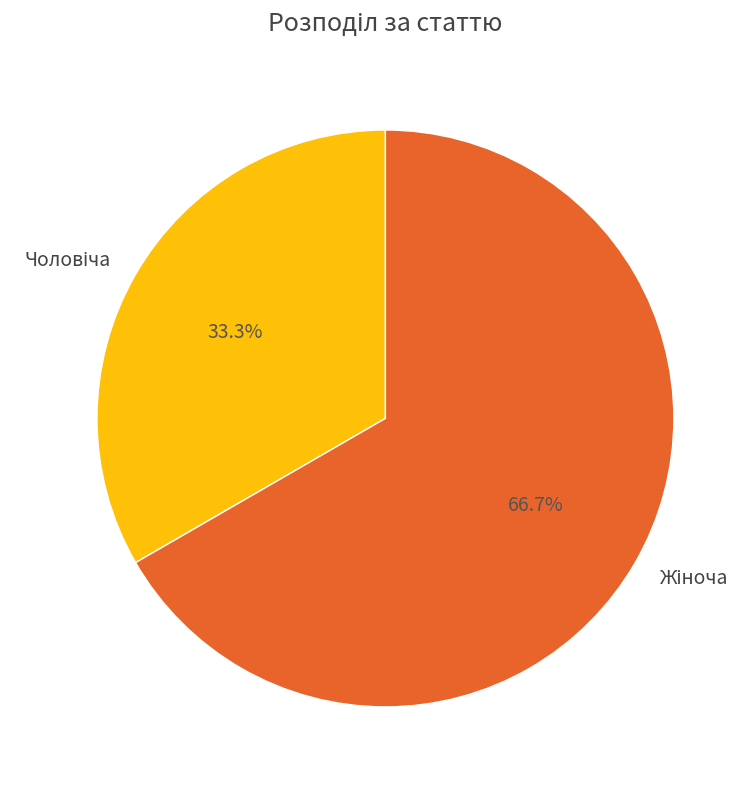

Is there a majority slice in this chart?

Yes